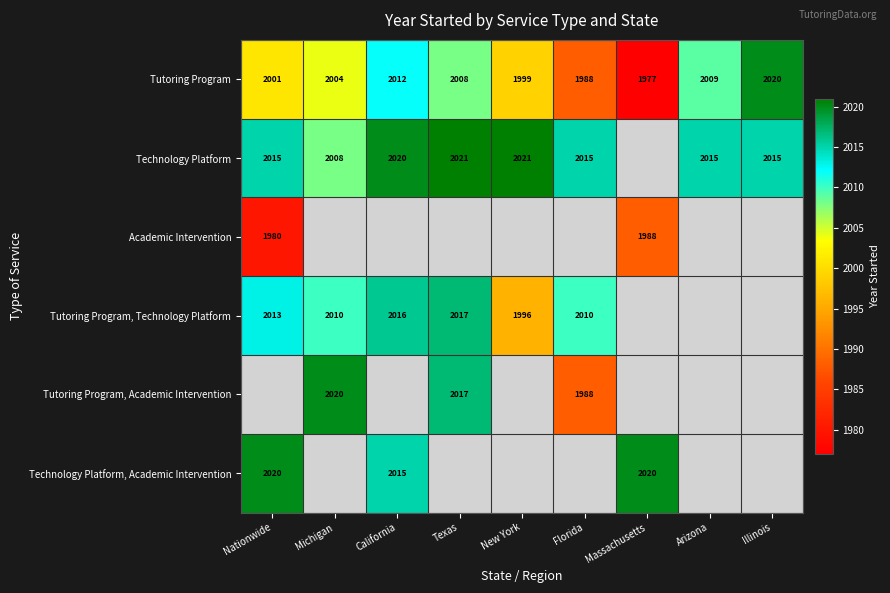

What is the average value of the Tutoring Program series?

2002